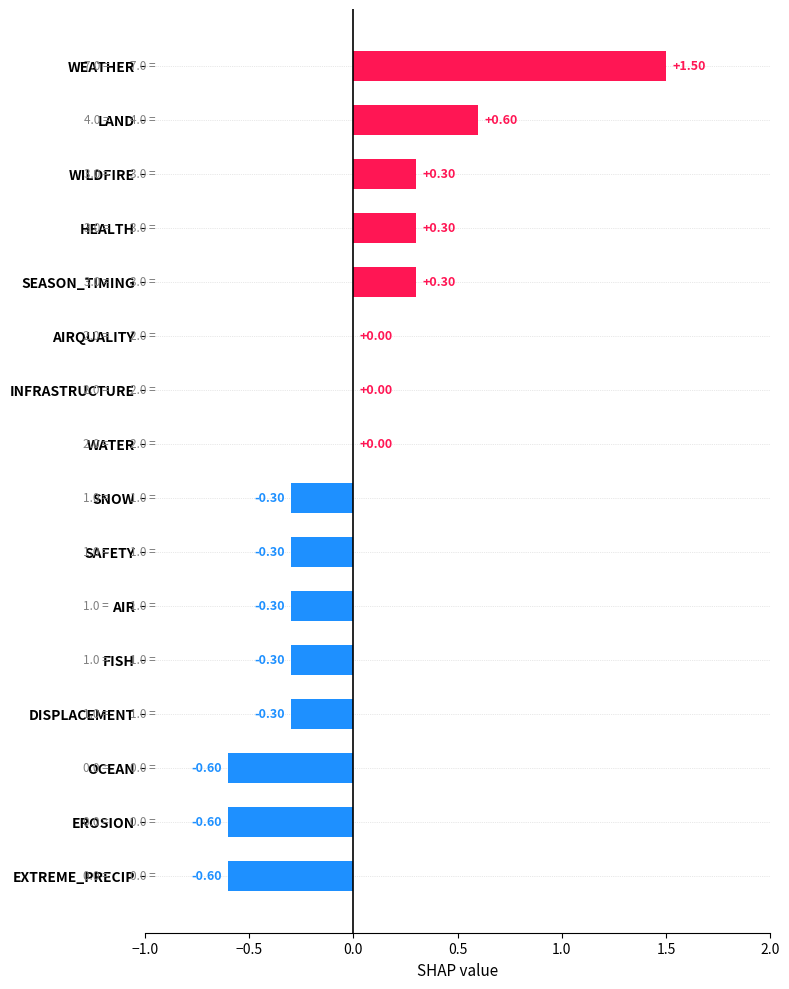

How many series are shown in this chart?

1